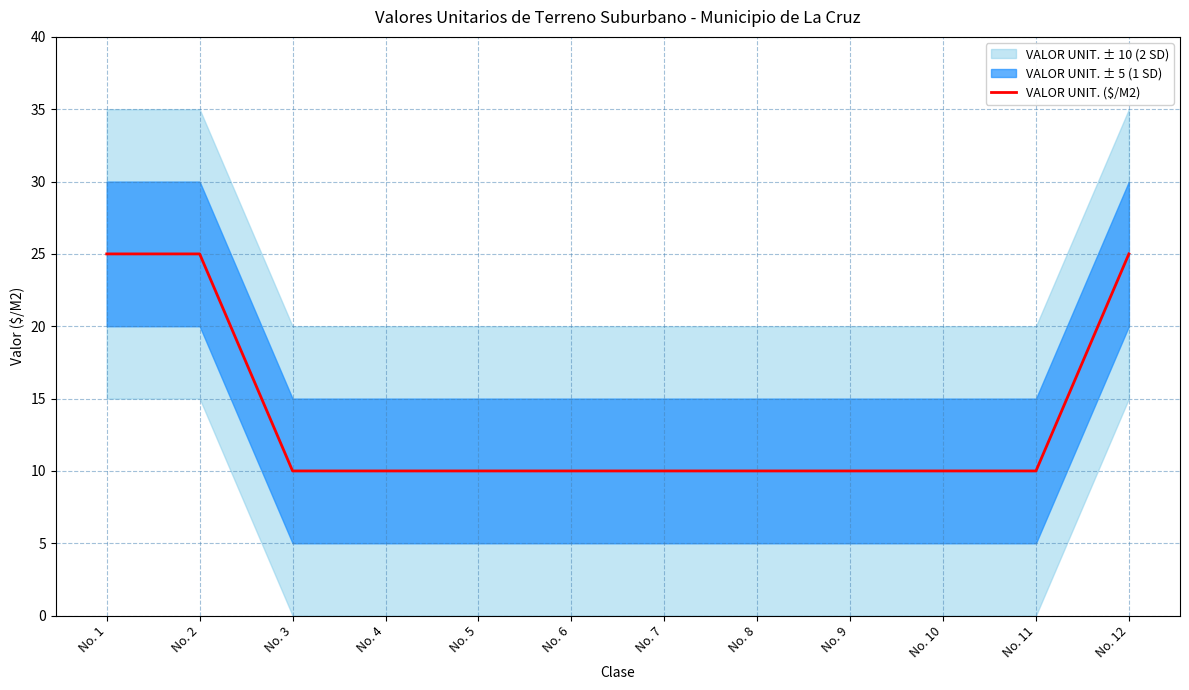

What is the smallest value displayed?

10